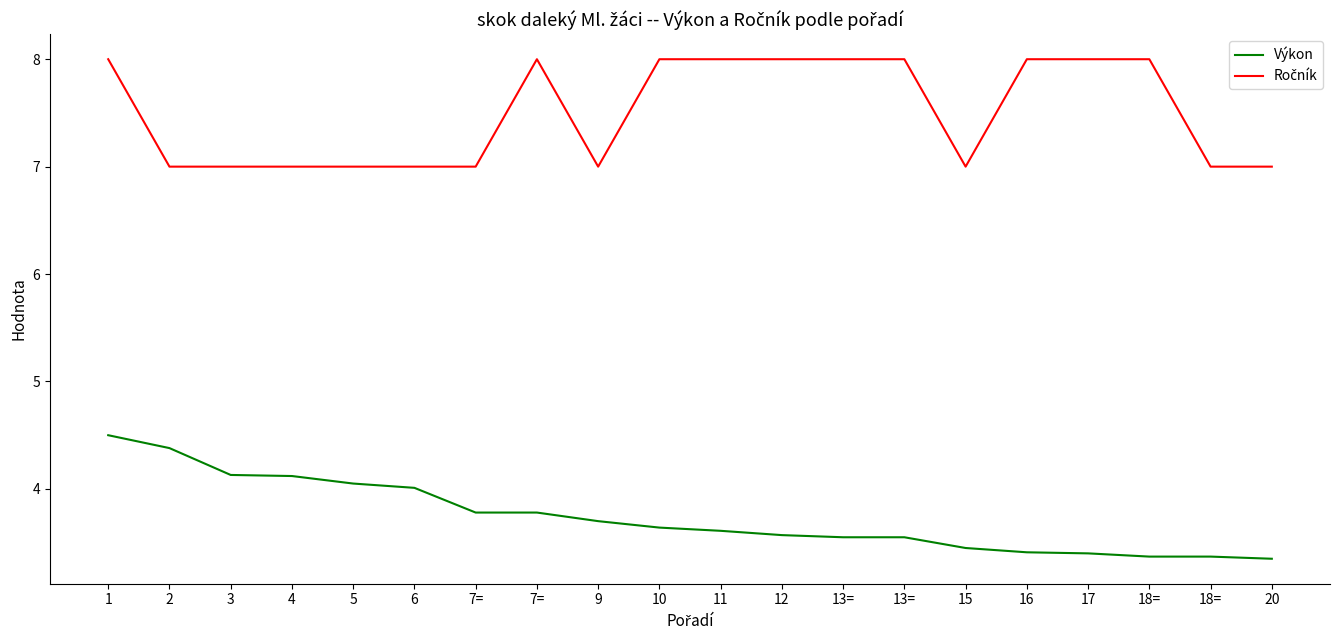

Is this an area chart (filled region under the line)?

No